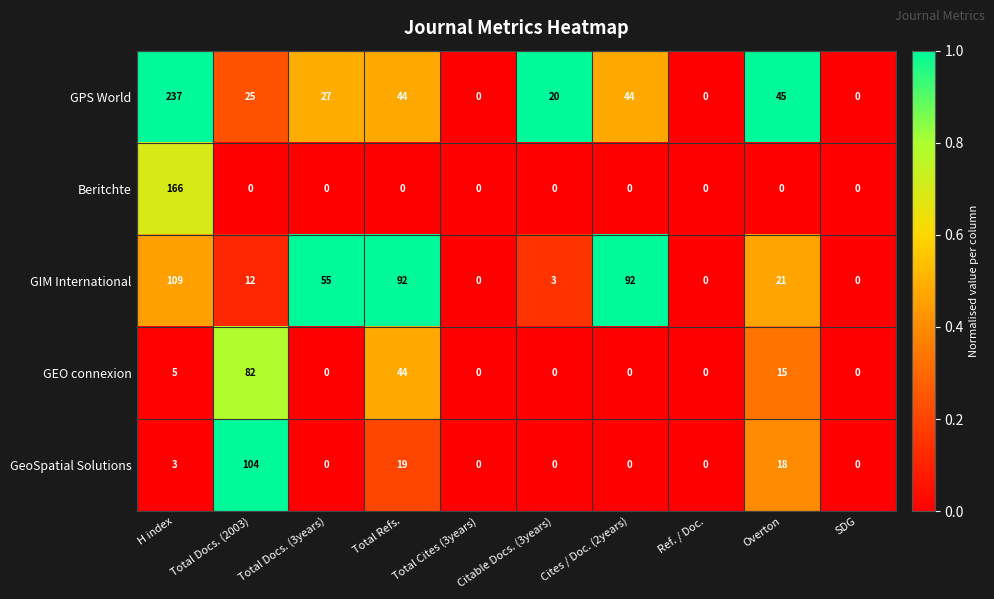

True or false: GIM International has a value of 12 at Total Docs. (2003).

True